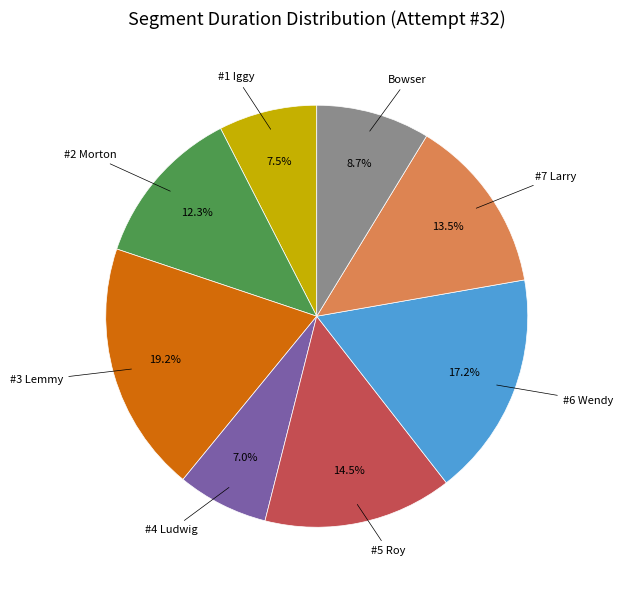

Is there any slice that represents more than half of the pie?

No